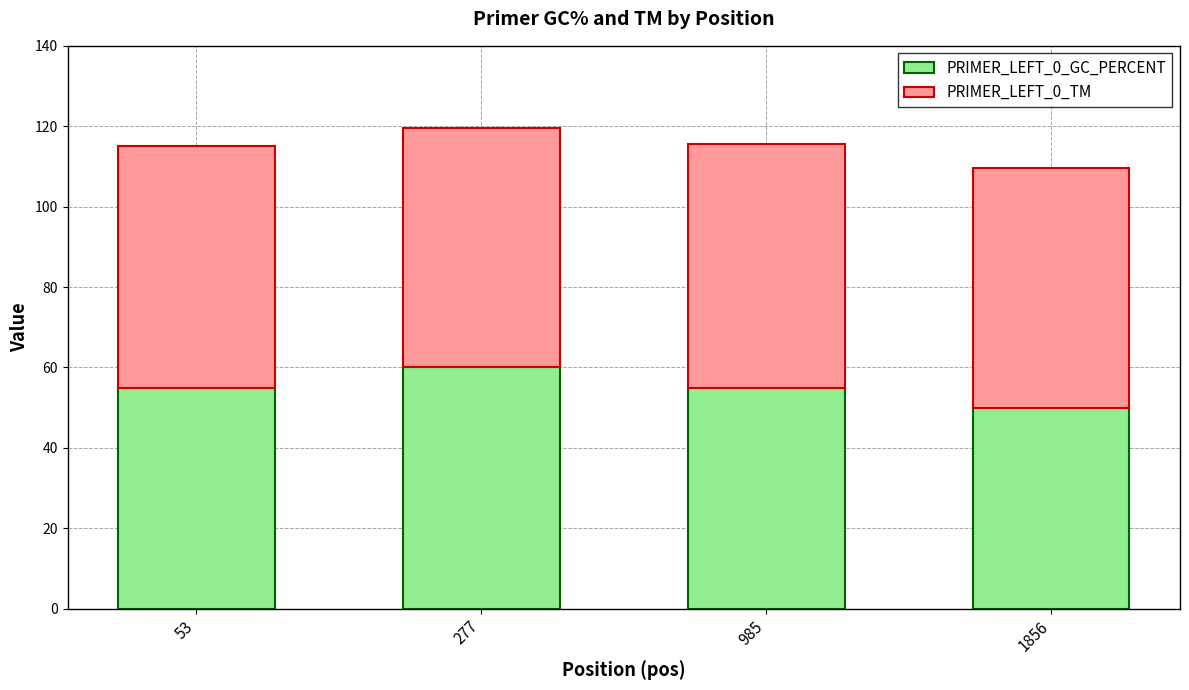

Reading right to left, transcribe the values for PRIMER_LEFT_0_GC_PERCENT.

1856=50.0	985=55.0	277=60.0	53=55.0